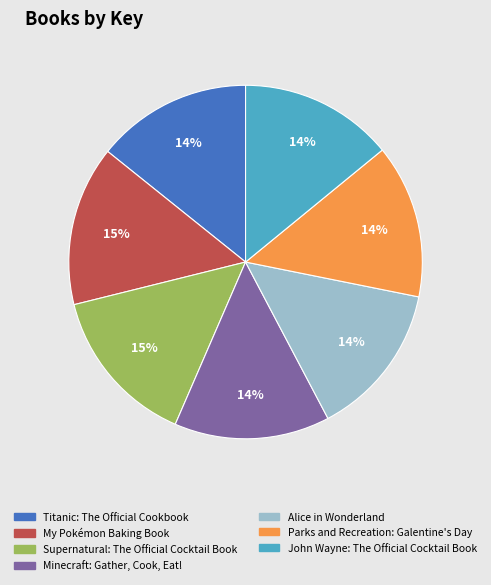

How many segments does this pie chart have?

7